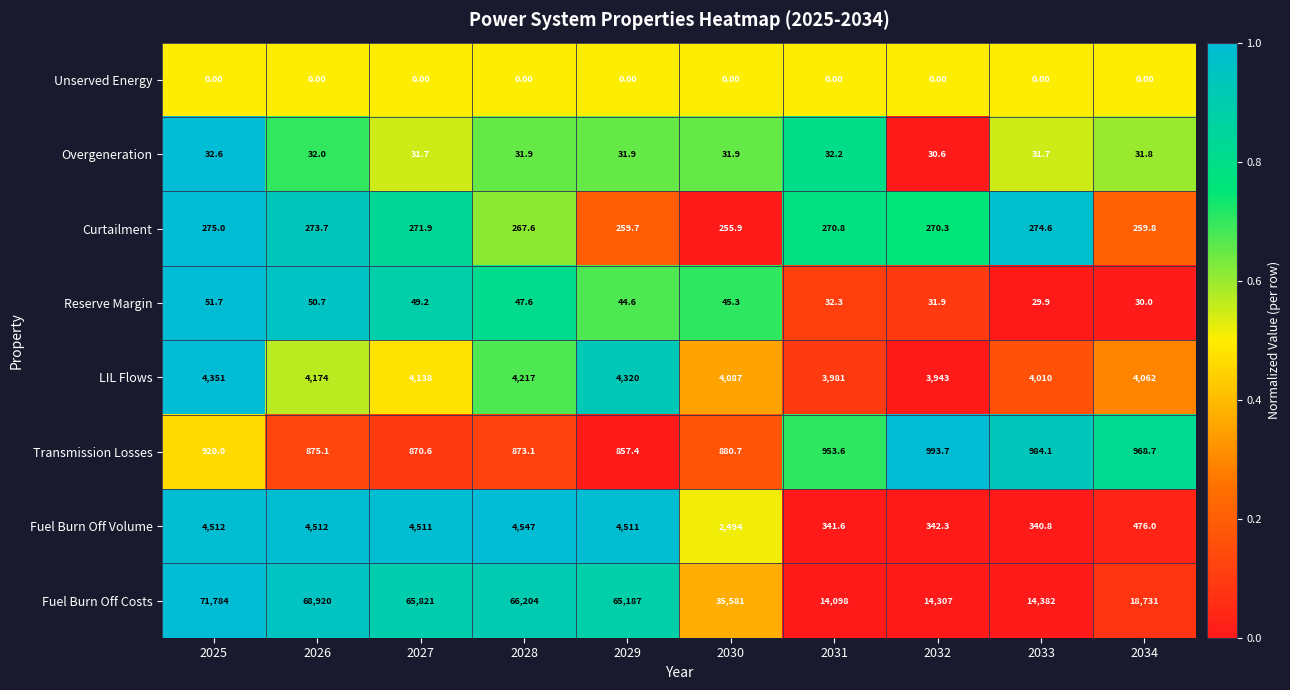

Between 2027 and 2032, which series saw the biggest shift?

Fuel Burn Off Costs